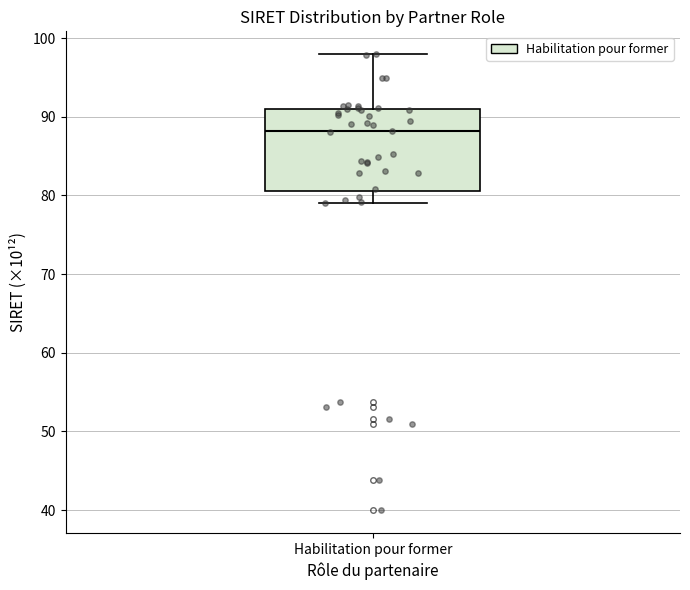

Where is the upper edge of the box for Habilitation pour former on the y-axis? The values are not printed on the chart, so give them approximately, as read against the axis.

91